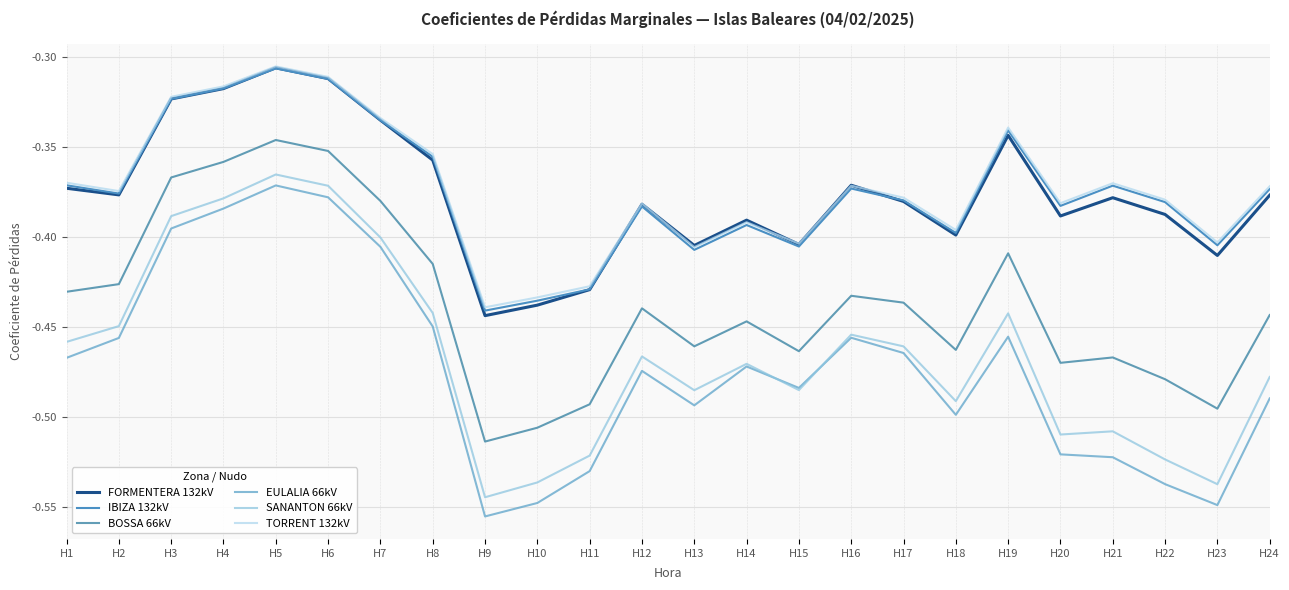

Count the number of categories in the chart.

24